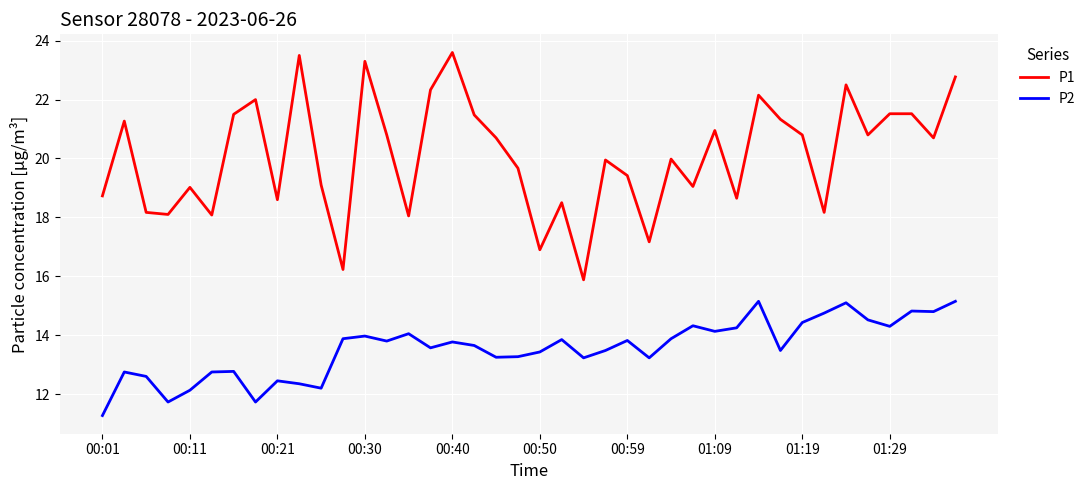

What is the average value of the P1 series?

20.1